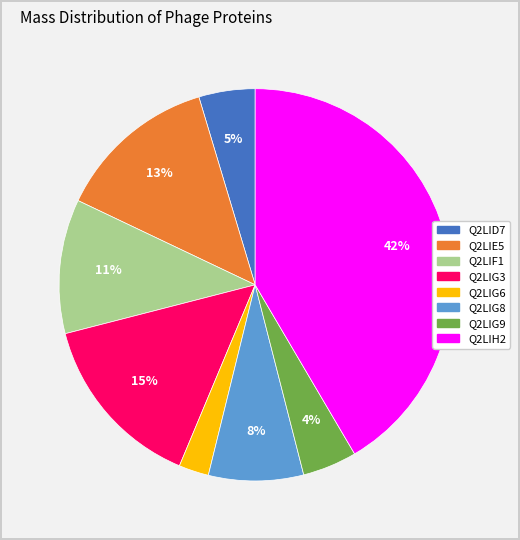

Does Q2LIG6 represent more than half of the total?

No